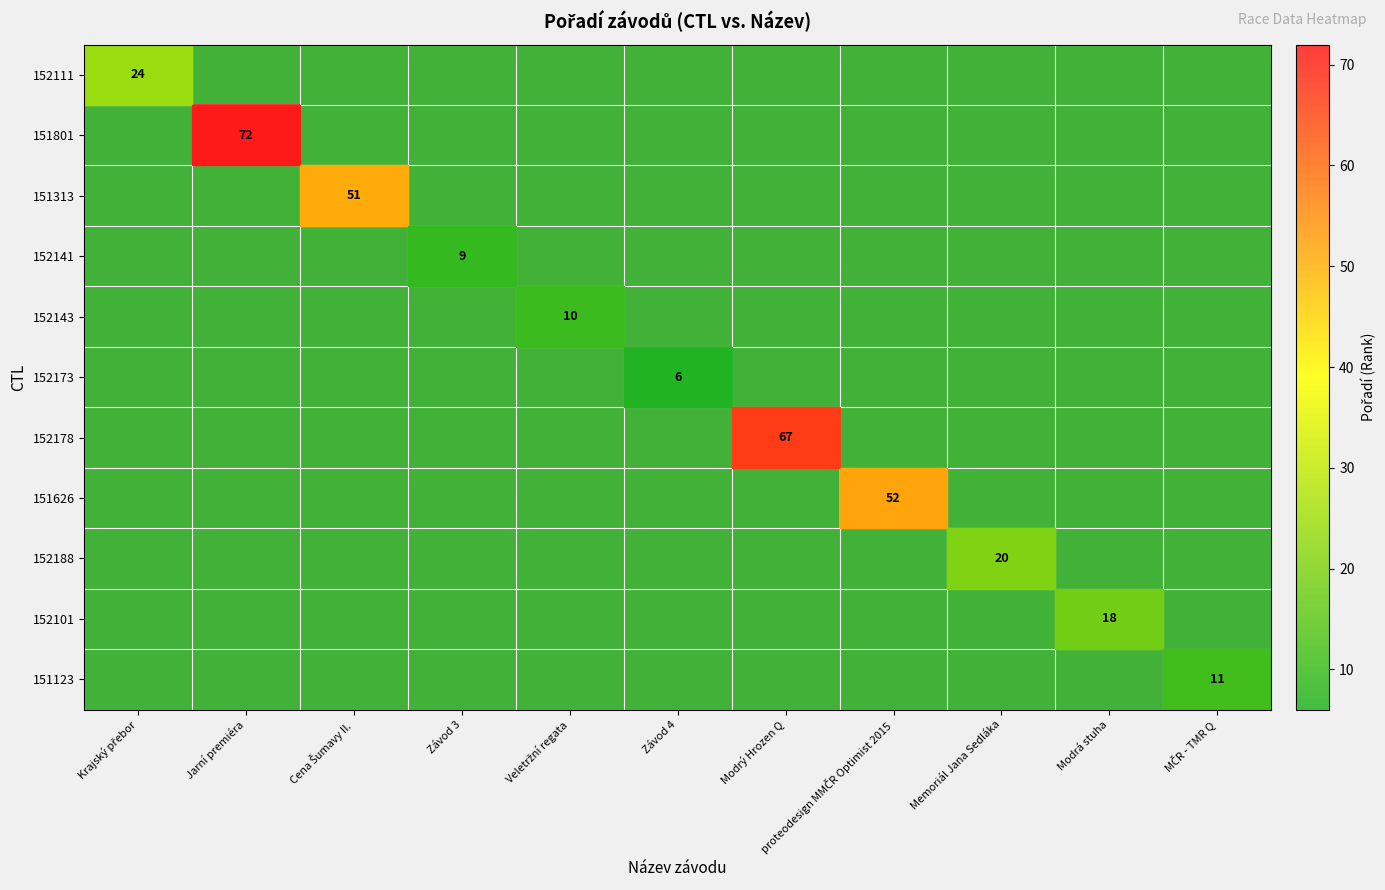

At how many categories does at least one series exceed 38?

4